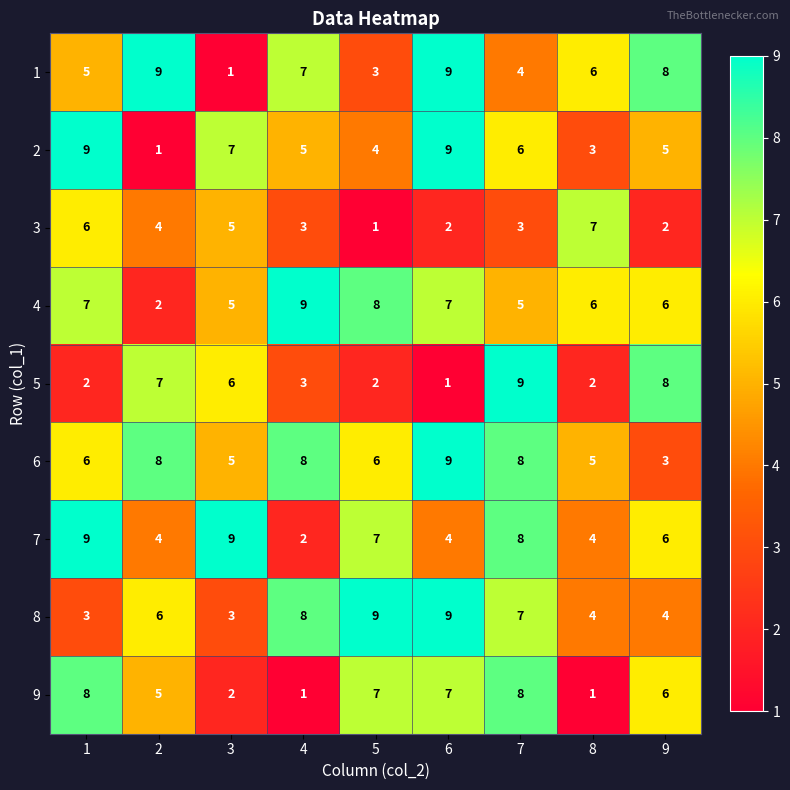

What is the highest value of the 4 series?

9